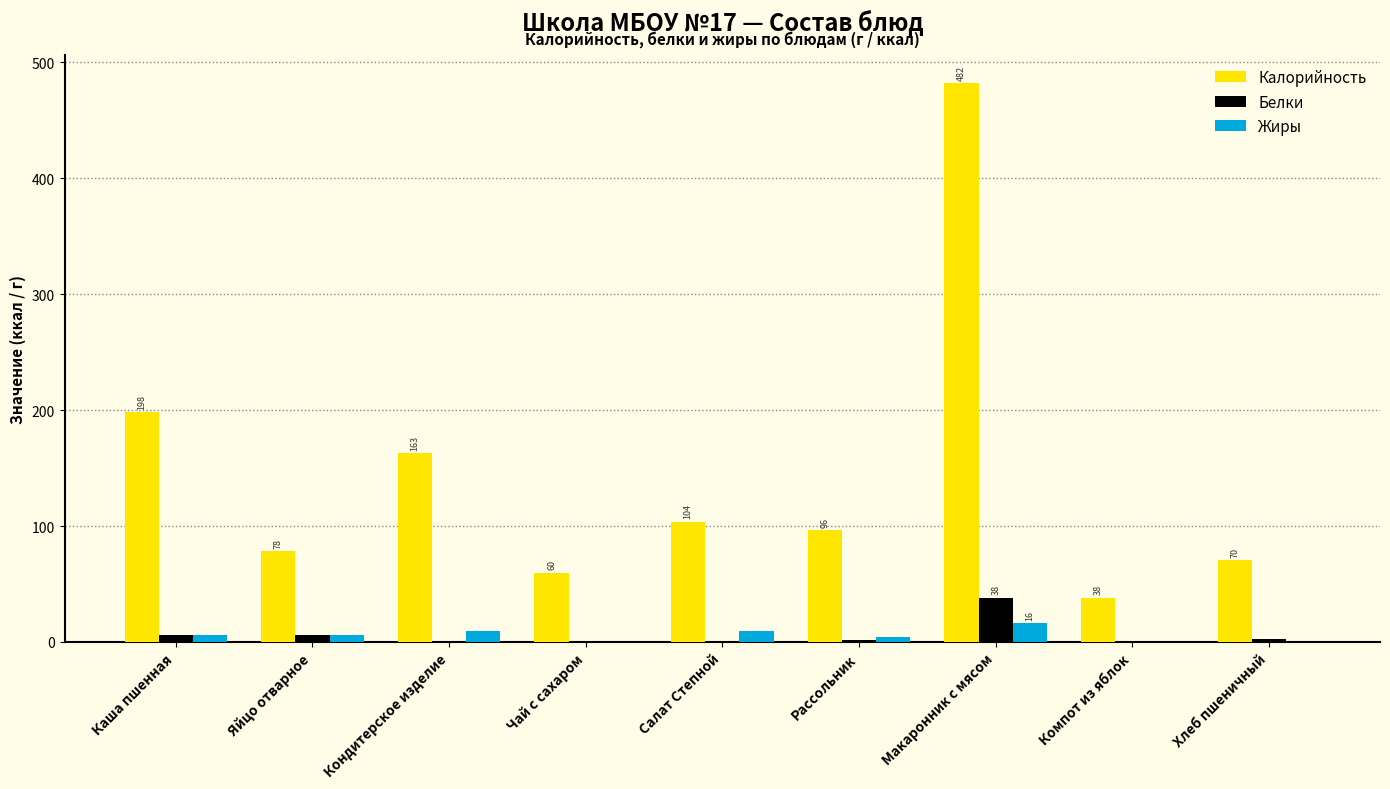

Is it true that Калорийность equals 103.5 at Салат Степной?

True